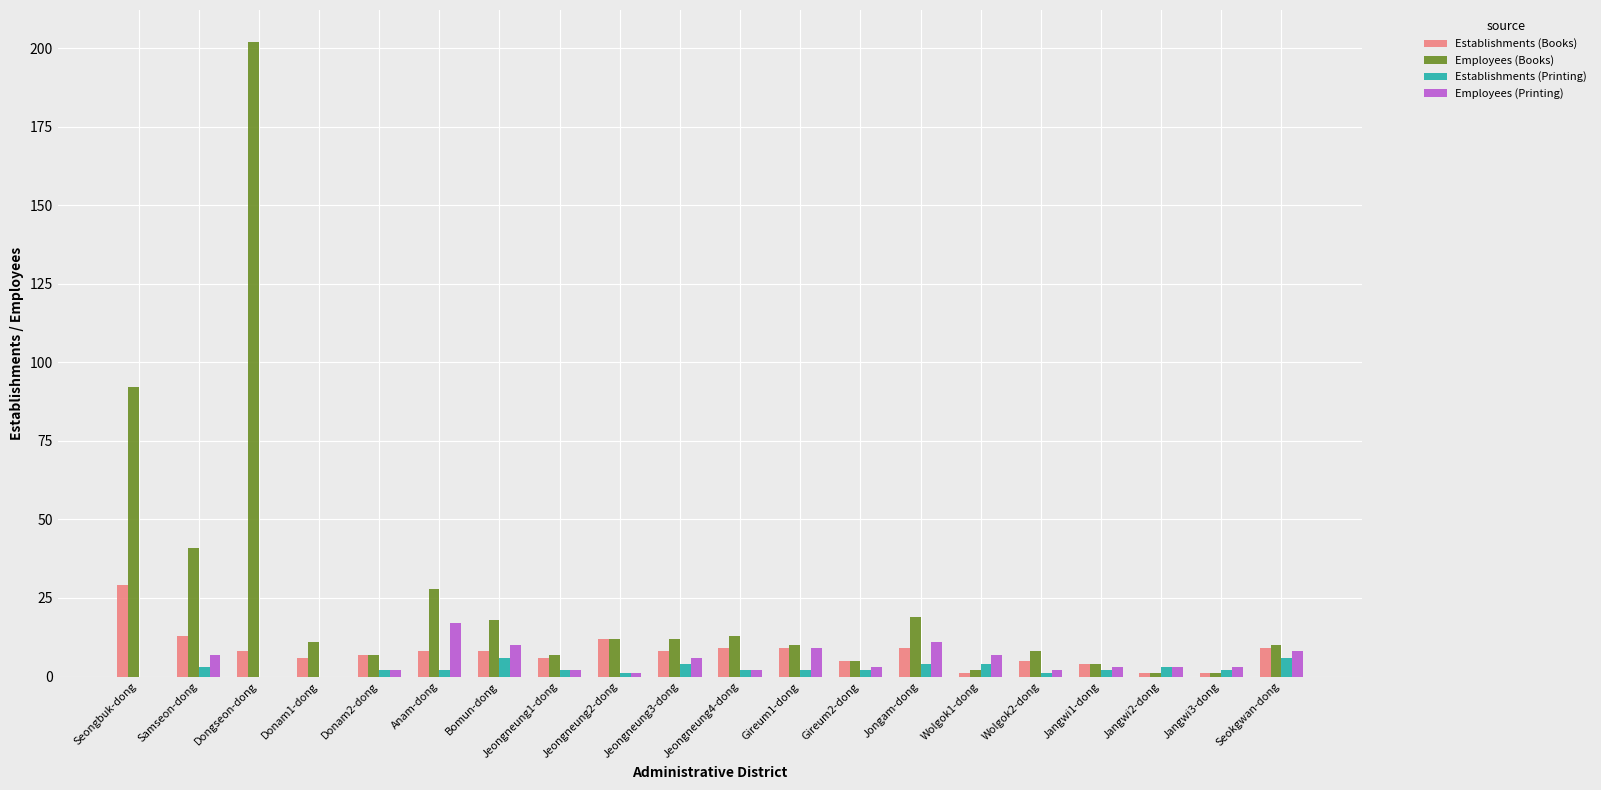

Are the bars grouped side by side (vs. stacked)?

Yes